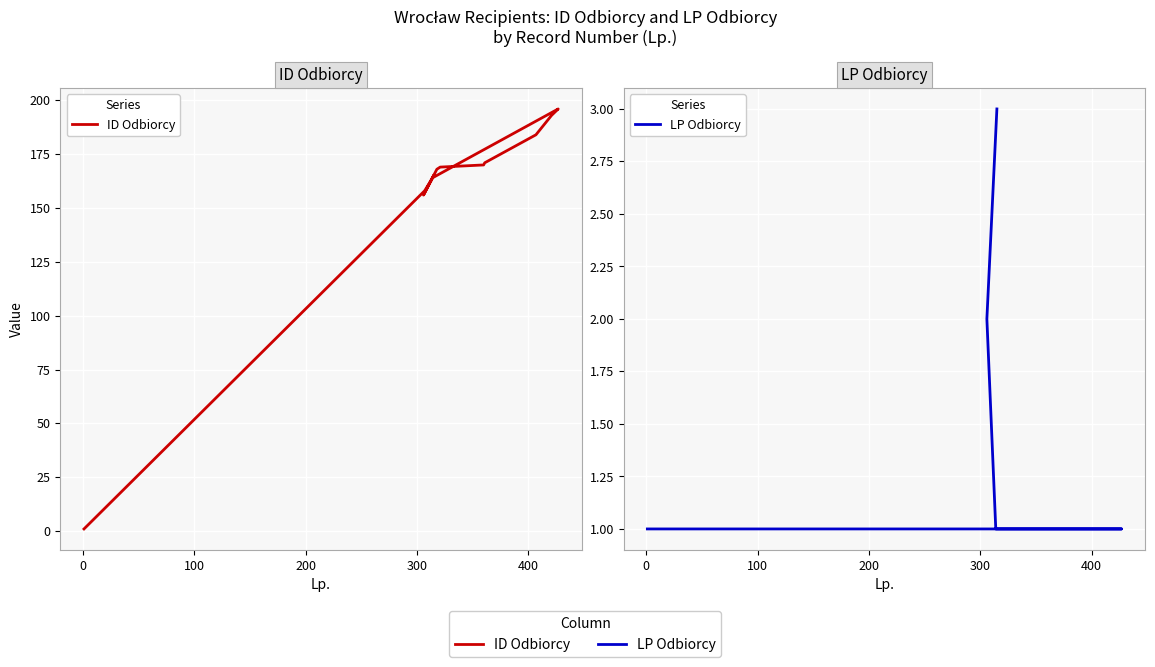

Is the value of ID Odbiorcy at 14 greater than the value of LP Odbiorcy at 13?

Yes